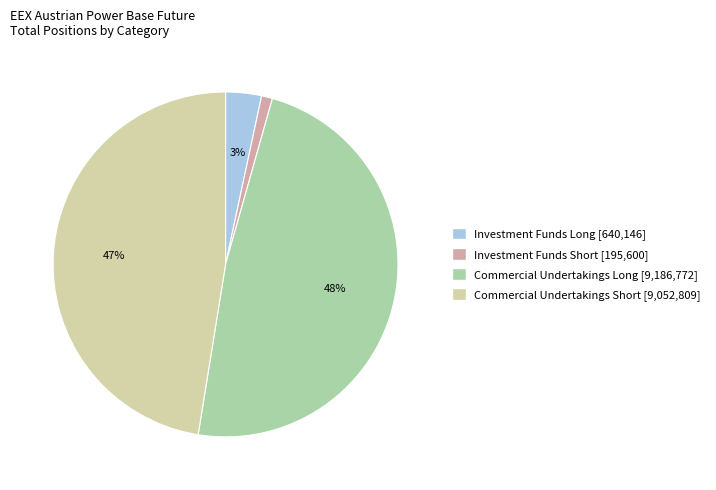

Count the number of slices in the pie.

4